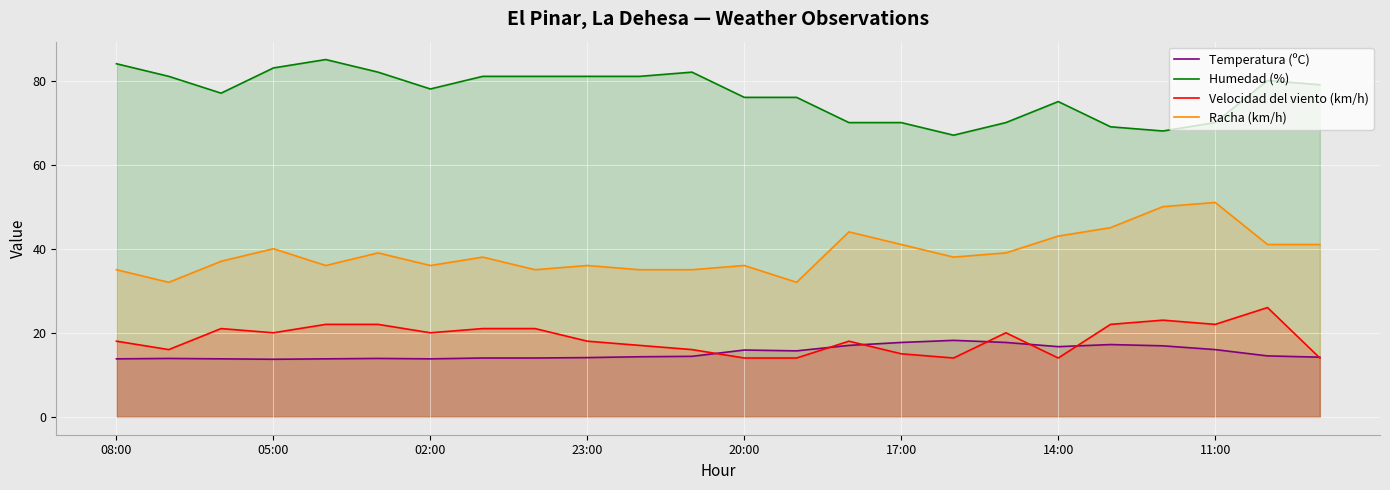

How many data points in Temperatura (ºC) are above 14?

15